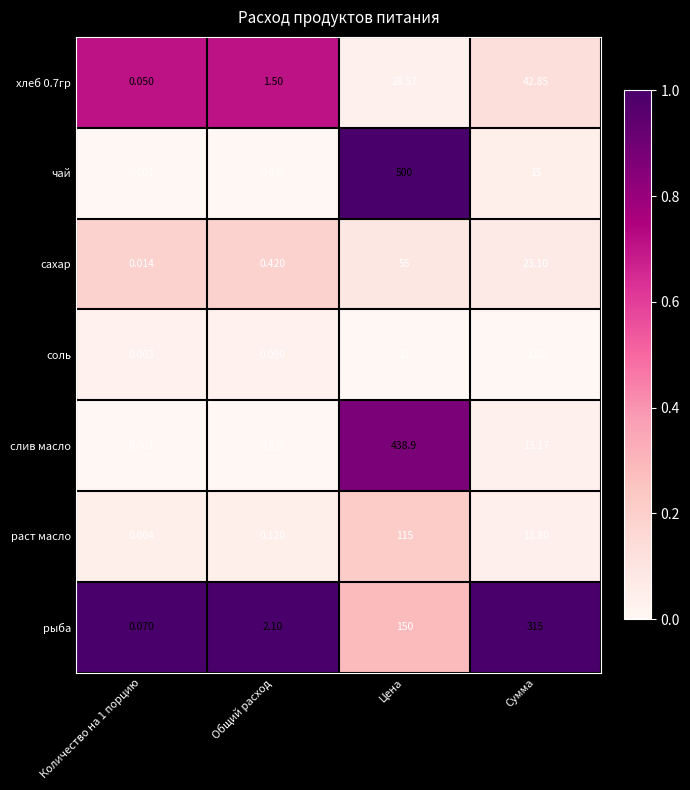

Which category has the highest value across all series?

Цена